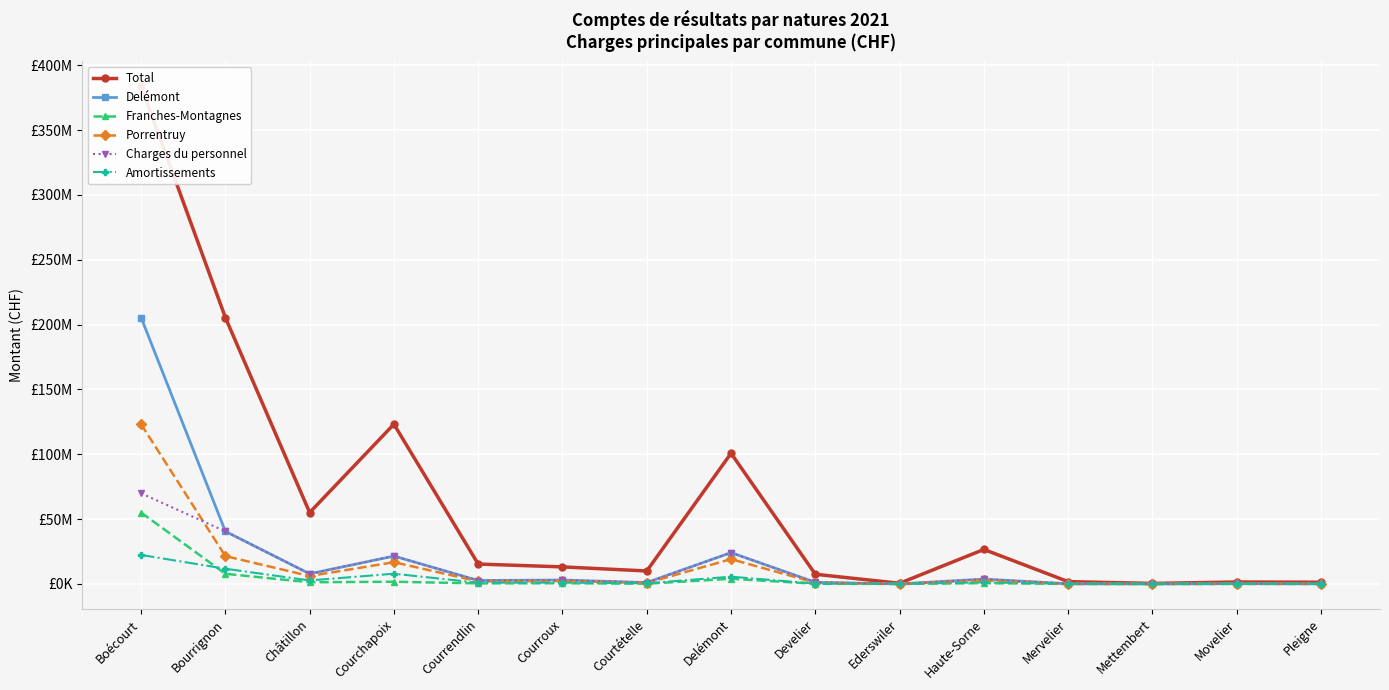

Reading left to right, transcribe all the data shown in this chart.

Total: 383833610.0	205516694.6	55094205.6	123222709.8	15364623.4	13172921.9	10016815.9	100800554.6	7481291.8	536020.7	26624333.9	1790992.4	425534.3	1503361.3	1329250.4
Delémont: 205516694.6	40559713.1	7836445.9	21512718.3	2657324.5	3047621.8	1079335.9	24161377.4	1263436.2	54332.7	3750775.4	171867.1	69241.5	235485.5	146114.4
Franches-Montagnes: 55094205.6	7836445.9	1314388.2	1704738.9	460421.2	548303.0	195838.1	4015822.8	177678.8	5353.5	630800.7	22506.0	7699.6	46526.4	19951.8
Porrentruy: 123222709.8	21512718.3	6125931.5	16789399.9	2008127.1	2314297.5	755542.5	19164611.4	999556.4	29117.4	2811709.0	100165.6	45432.0	167947.0	96056.7
Charges du personnel: 69908877.3	40559713.1	7836445.9	21512718.3	2657324.5	3047621.8	1079335.9	24161377.4	1263436.2	54332.7	3750775.4	171867.1	69241.5	235485.5	146114.4
Amortissements: 22383743.7	11751195.5	2718370.5	7914177.8	967279.8	1031388.3	507798.5	5626924.5	236080.0	50797.7	1215448.1	117103.0	12561.0	94900.0	107211.0